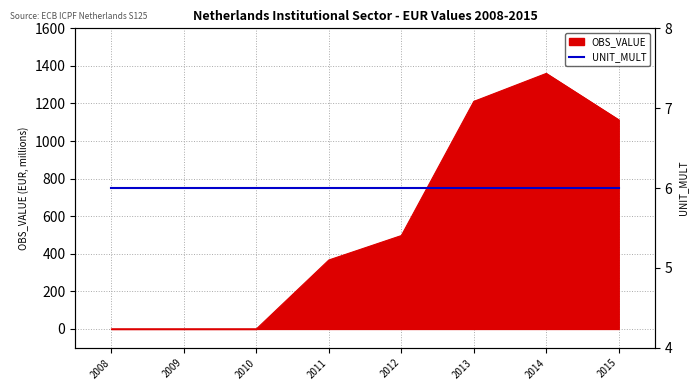

Reading left to right, what are all the values shown in this chart?

0	0	0	367	497	1211	1360	1113